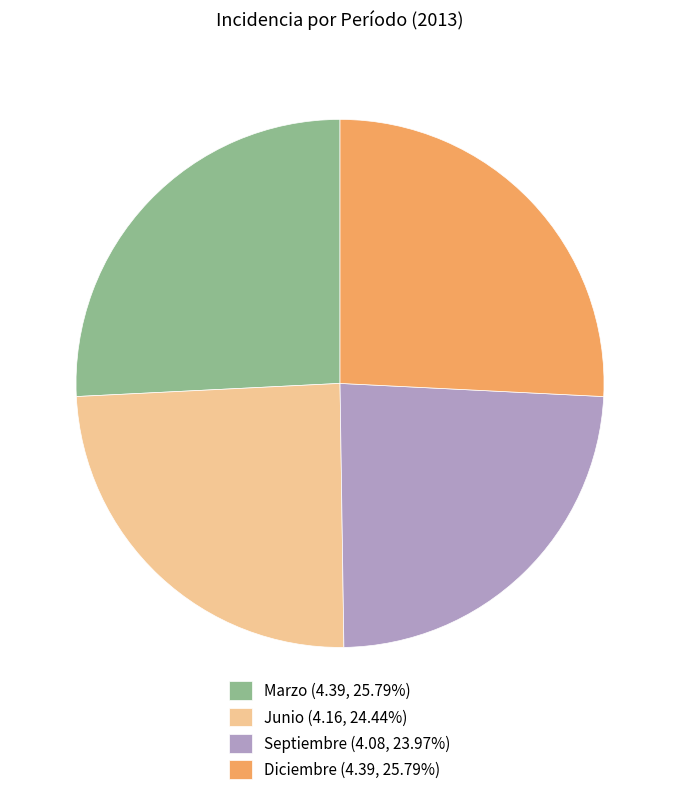

Do Junio (4.16, 24.44%) and Septiembre (4.08, 23.97%) together represent more than half of the pie?

No